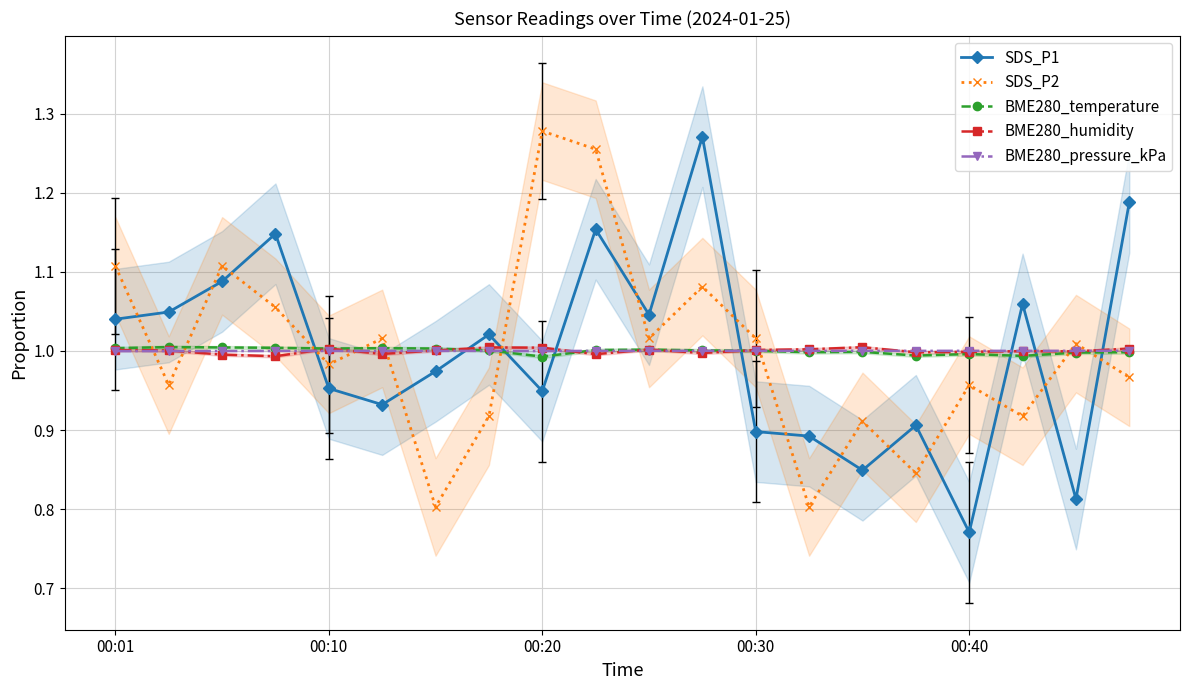

True or false: SDS_P2 has a value of 1.1 at 00:01.

True